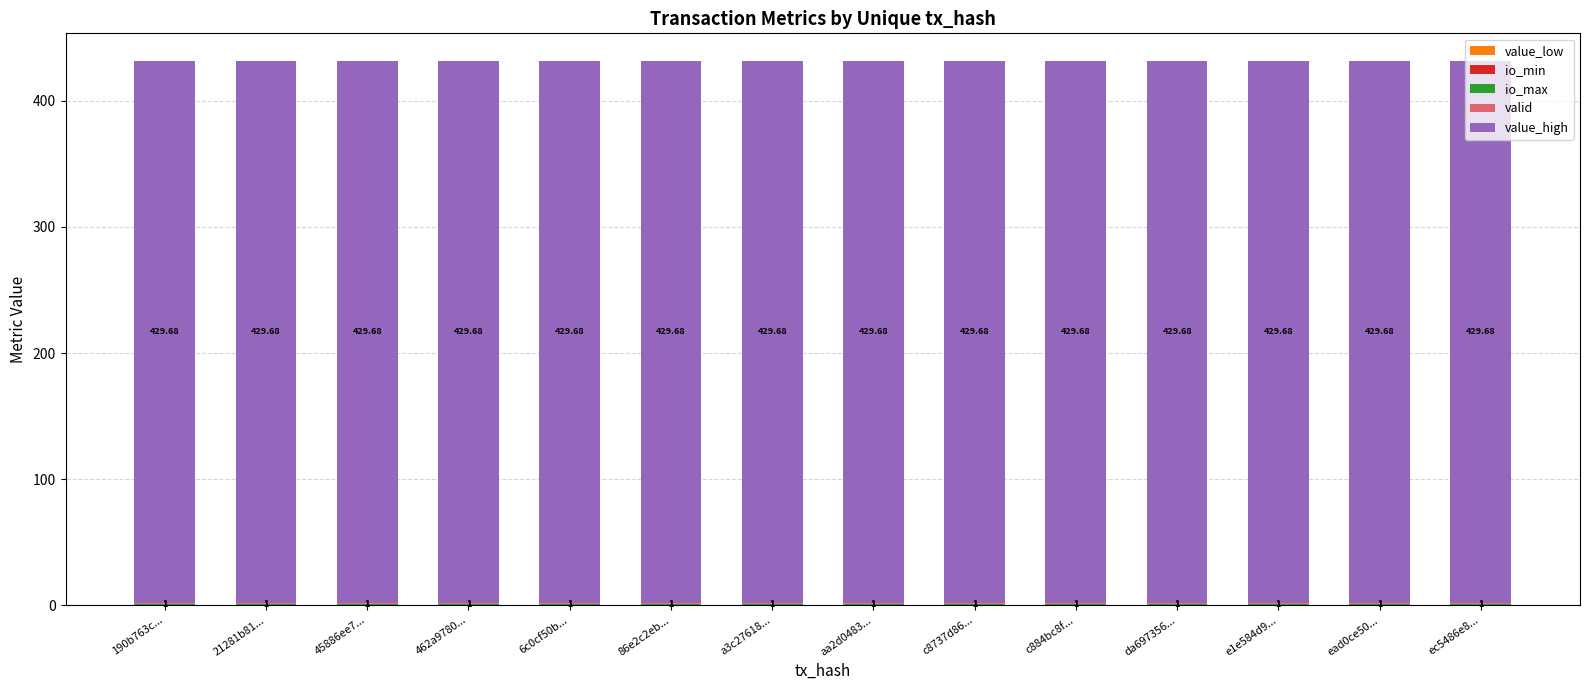

At how many categories does at least one series exceed 151?

14